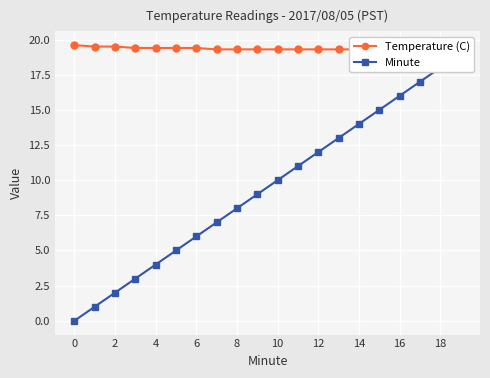

The Minute series shows 18.0 at 18. True or false?

True